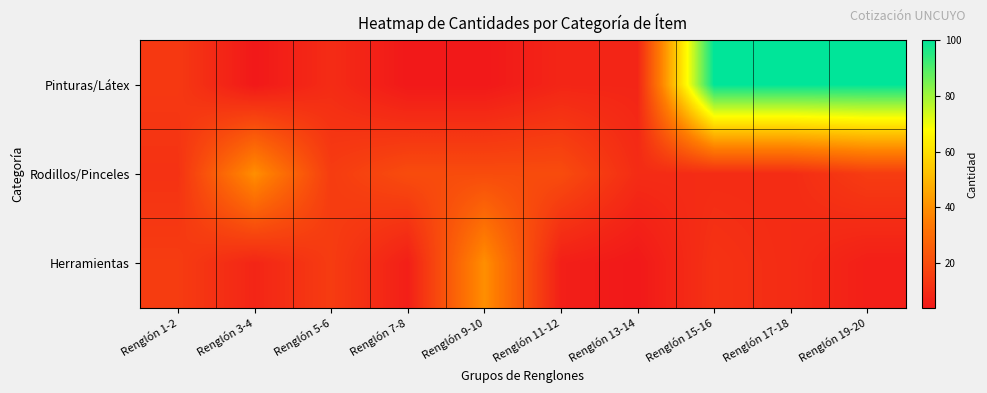

Which series changed the most between Renglón 1-2 and Renglón 3-4?

Rodillos/Pinceles